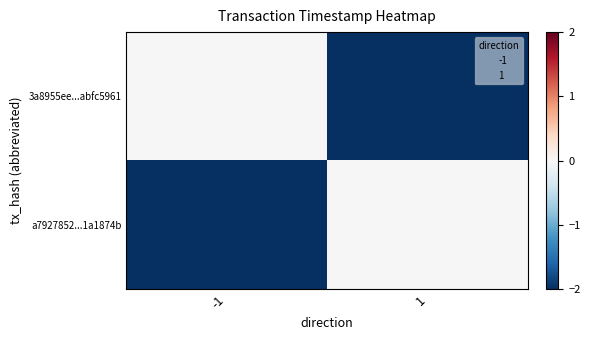

How many series are shown in this chart?

2